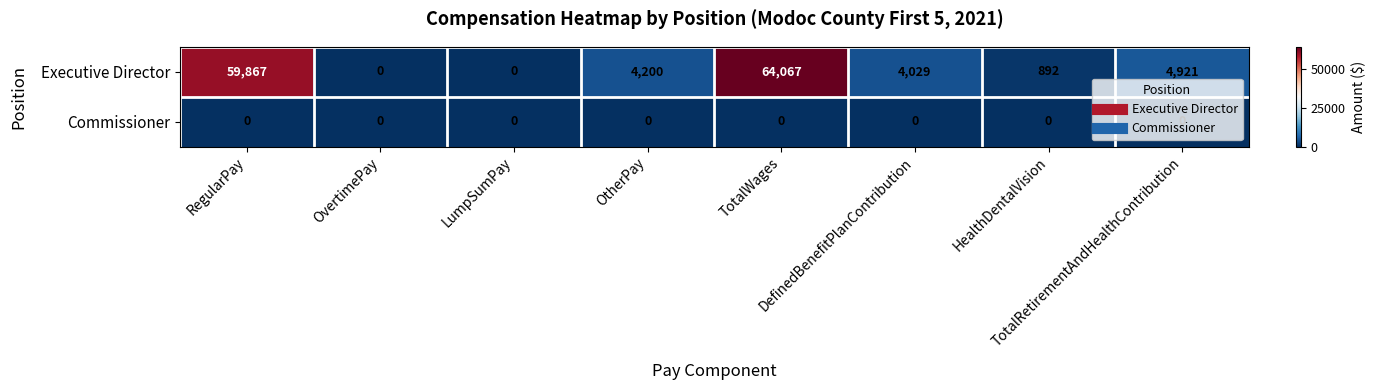

How many distinct data groups are displayed?

2